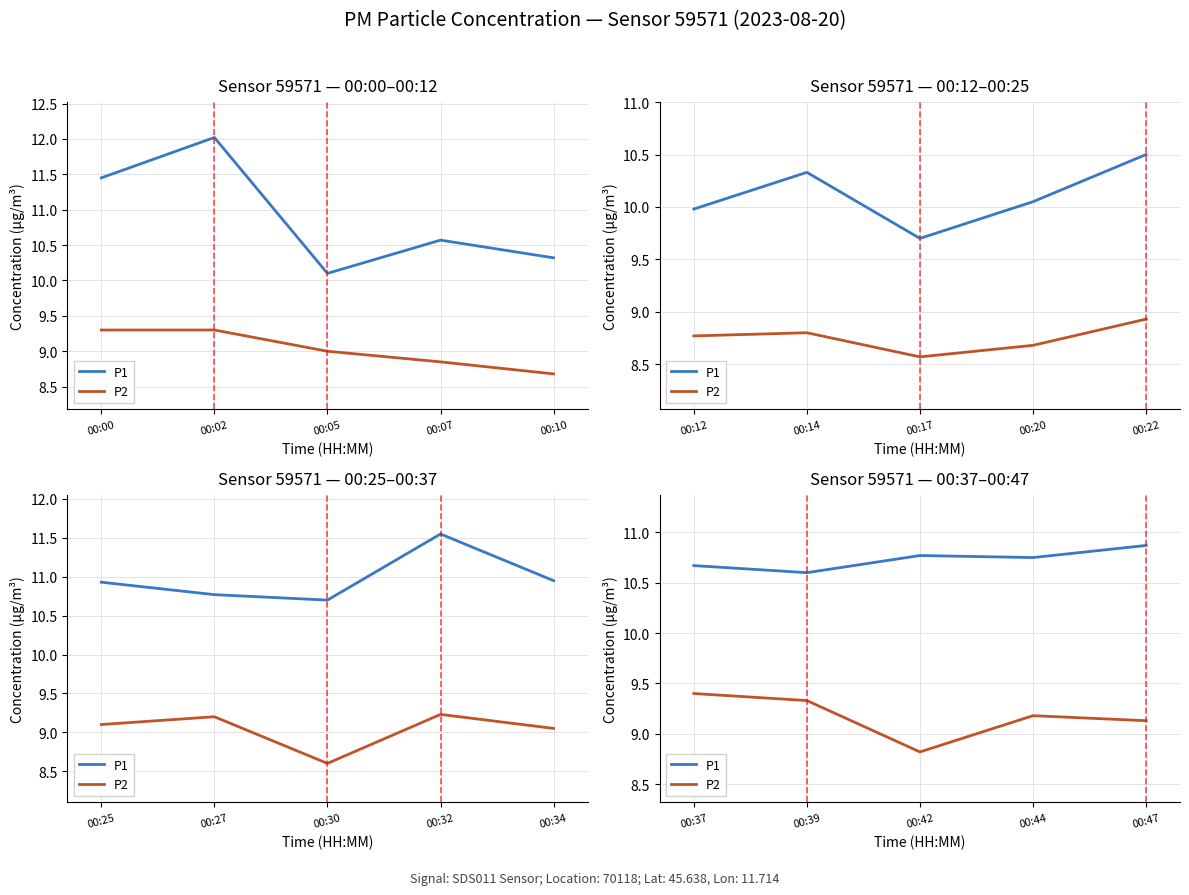

True or false: P1 has a value of 6.1 at 00:47.

False